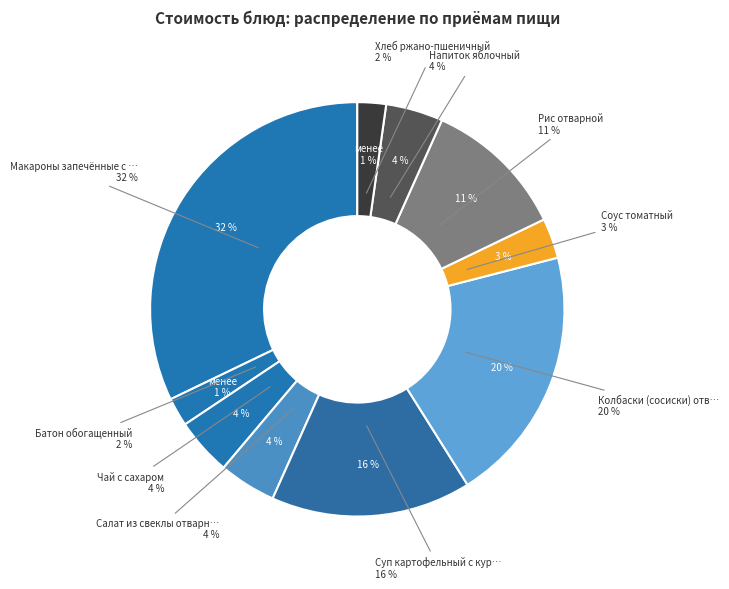

What is the smallest slice in the pie chart?

Батон обогащенный